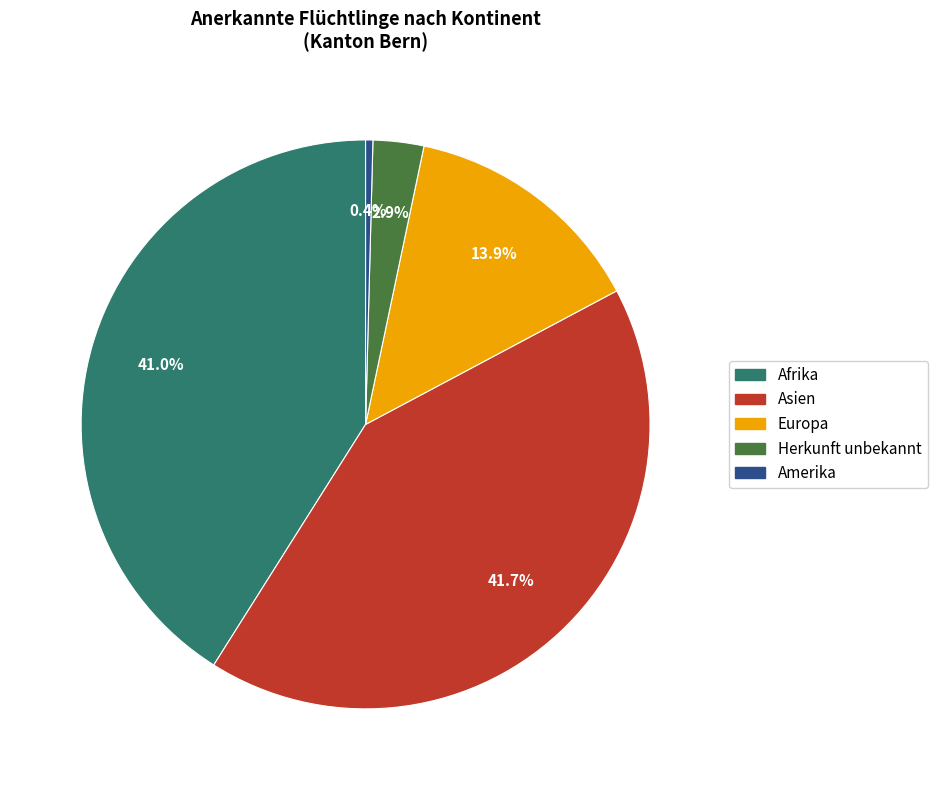

Does any single category account for the majority?

No